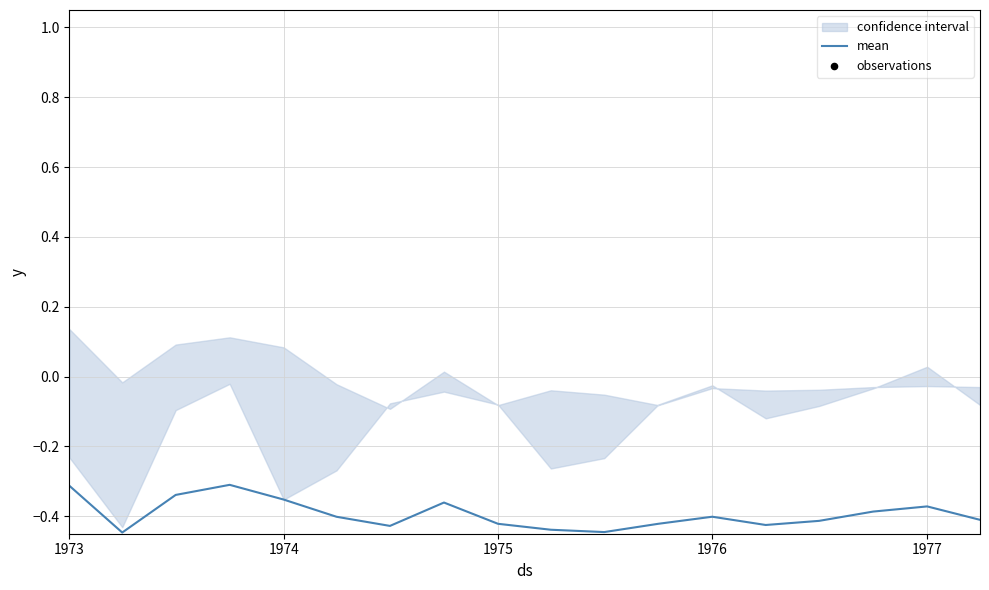

The value of mean at 1973 is -0.3. True or false?

True